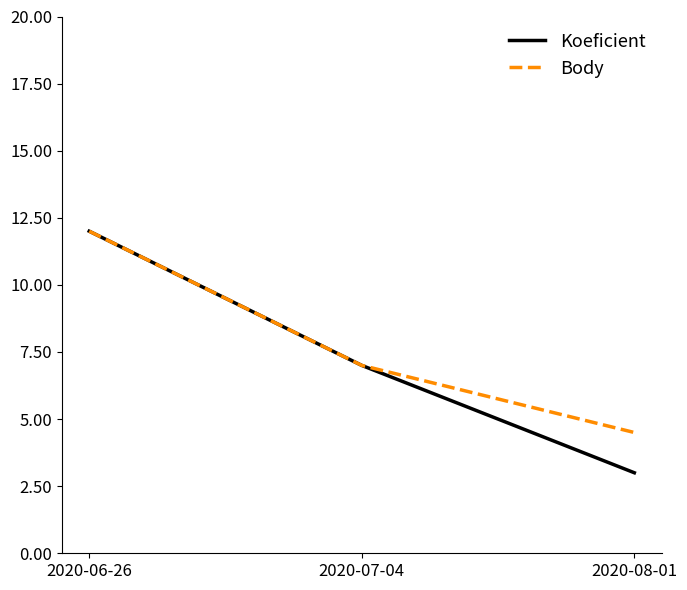

Where is Koeficient nearest to the value 7?

2020-07-04